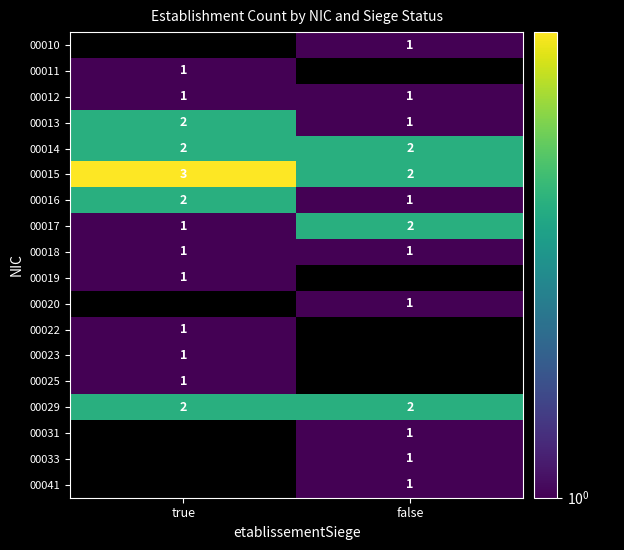

What is the sum of the 00015 values at true and false?

5